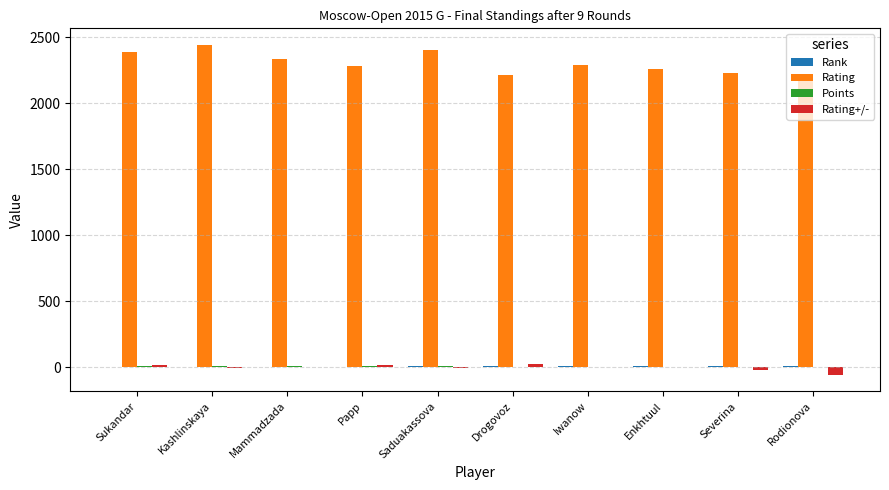

The Rating series shows 1473.4 at Saduakassova. True or false?

False